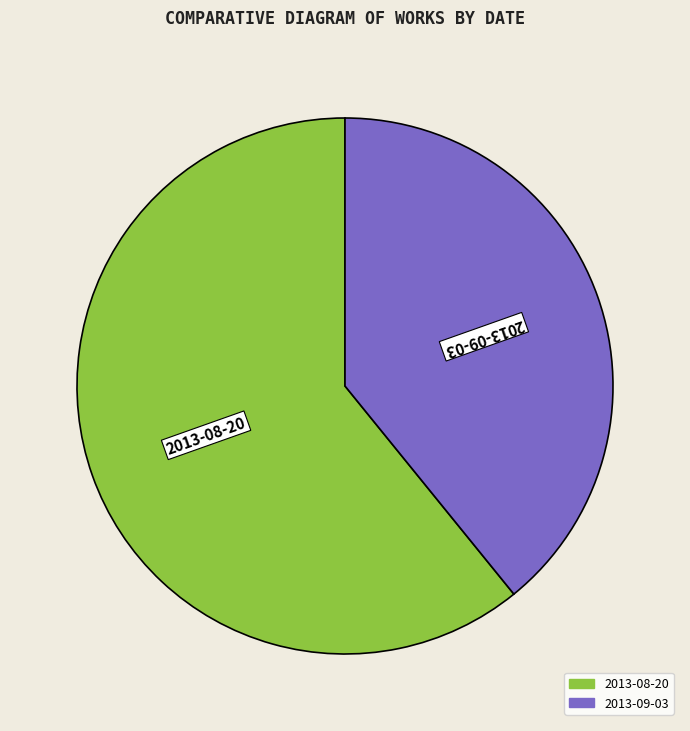

Which category has the smallest portion of the pie?

2013-09-03